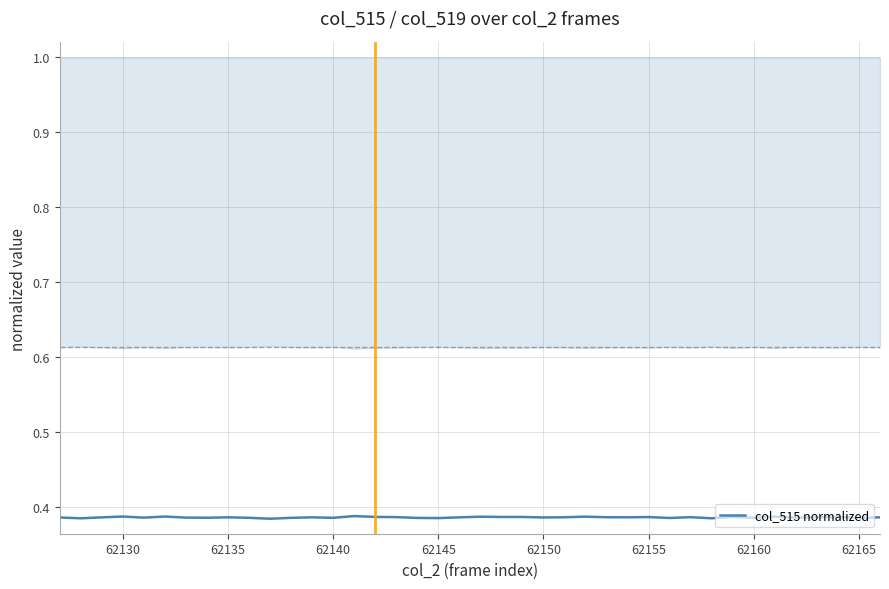

How many data points does each series have?

40